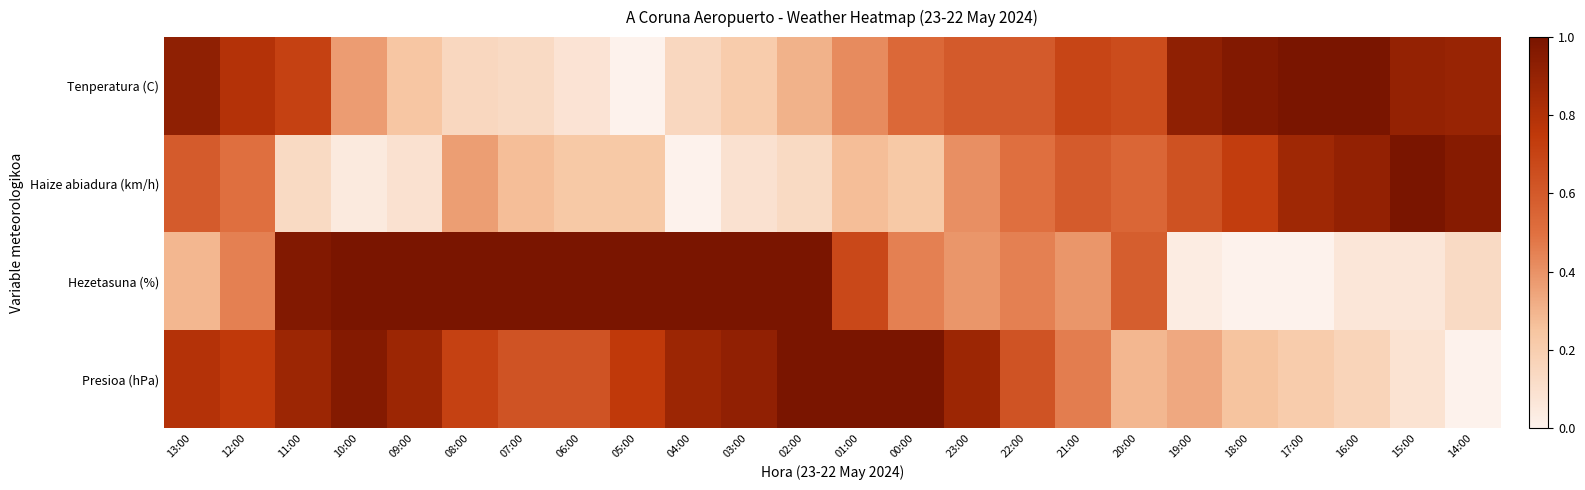

Reading left to right, list all the values displayed in this chart.

Tenperatura (C): 13:00=0.9	12:00=0.8	11:00=0.7	10:00=0.4	09:00=0.2	08:00=0.1	07:00=0.1	06:00=0.1	05:00=0.0	04:00=0.1	03:00=0.2	02:00=0.3	01:00=0.4	00:00=0.5	23:00=0.6	22:00=0.6	21:00=0.7	20:00=0.7	19:00=0.9	18:00=1.0	17:00=1.0	16:00=1.0	15:00=0.9	14:00=0.9
Haize abiadura (km/h): 13:00=0.6	12:00=0.5	11:00=0.1	10:00=0.0	09:00=0.1	08:00=0.4	07:00=0.3	06:00=0.2	05:00=0.2	04:00=0.0	03:00=0.1	02:00=0.1	01:00=0.3	00:00=0.2	23:00=0.4	22:00=0.5	21:00=0.6	20:00=0.5	19:00=0.6	18:00=0.7	17:00=0.9	16:00=0.9	15:00=1.0	14:00=1.0
Hezetasuna (%): 13:00=0.3	12:00=0.5	11:00=1.0	10:00=1.0	09:00=1.0	08:00=1.0	07:00=1.0	06:00=1.0	05:00=1.0	04:00=1.0	03:00=1.0	02:00=1.0	01:00=0.7	00:00=0.5	23:00=0.4	22:00=0.5	21:00=0.4	20:00=0.6	19:00=0.0	18:00=0.0	17:00=0.0	16:00=0.1	15:00=0.1	14:00=0.1
Presioa (hPa): 13:00=0.8	12:00=0.7	11:00=0.9	10:00=1.0	09:00=0.9	08:00=0.7	07:00=0.6	06:00=0.6	05:00=0.7	04:00=0.9	03:00=0.9	02:00=1.0	01:00=1.0	00:00=1.0	23:00=0.9	22:00=0.6	21:00=0.5	20:00=0.3	19:00=0.3	18:00=0.3	17:00=0.2	16:00=0.2	15:00=0.1	14:00=0.0